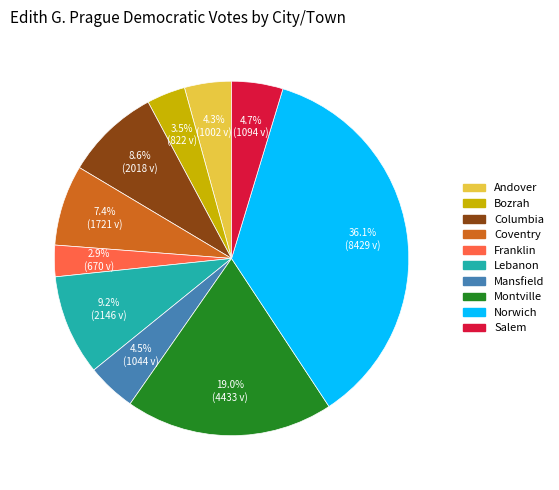

How much of the chart is everything except Salem?

95.3%